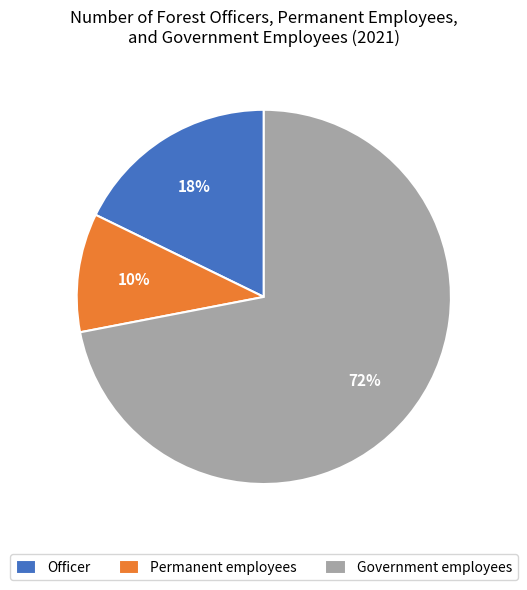

Approximately how many times larger is the value at Officer compared to Government employees?

0.2